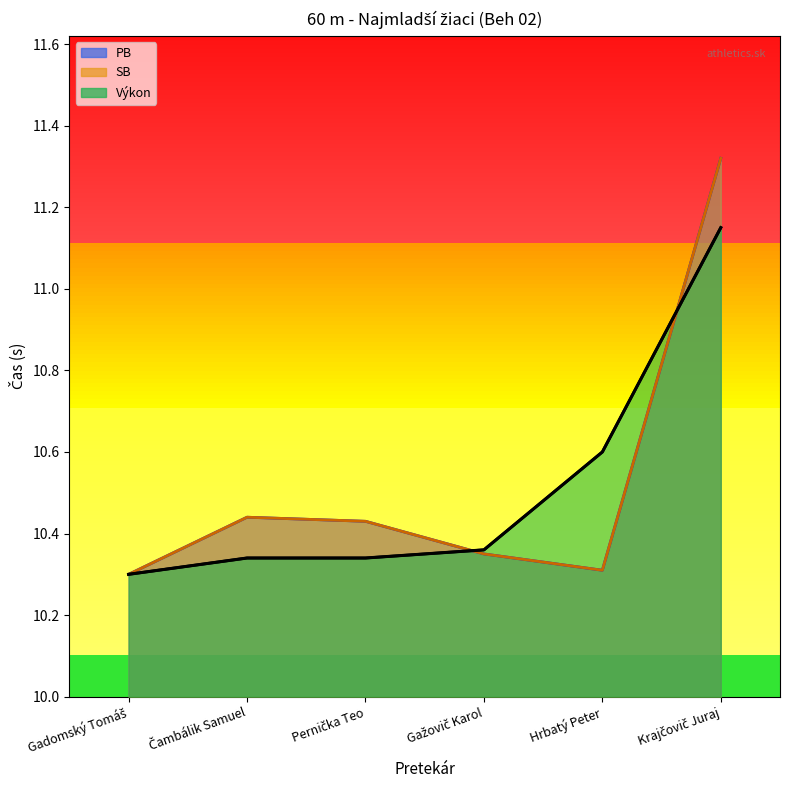

Is it true that PB equals 17.9 at Gadomský Tomáš?

False